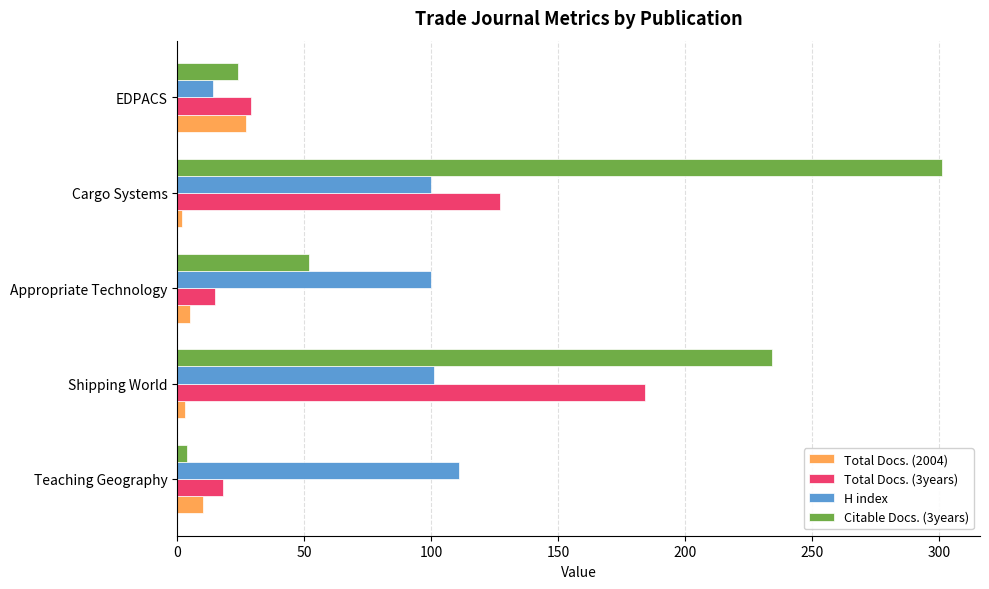

What is the maximum value shown in the chart?

301